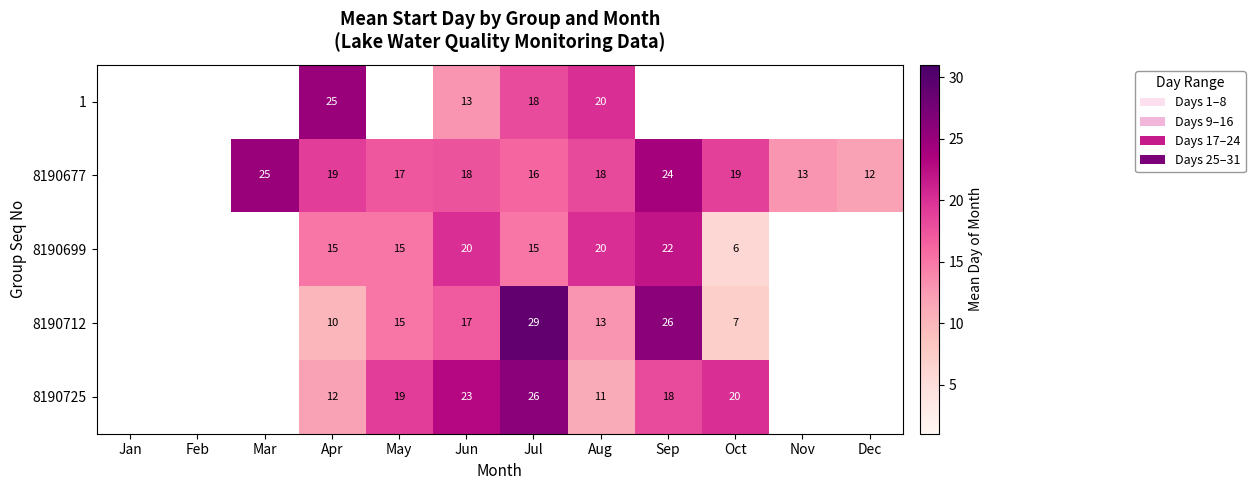

Is it true that 8190712 equals 13 at Aug?

True